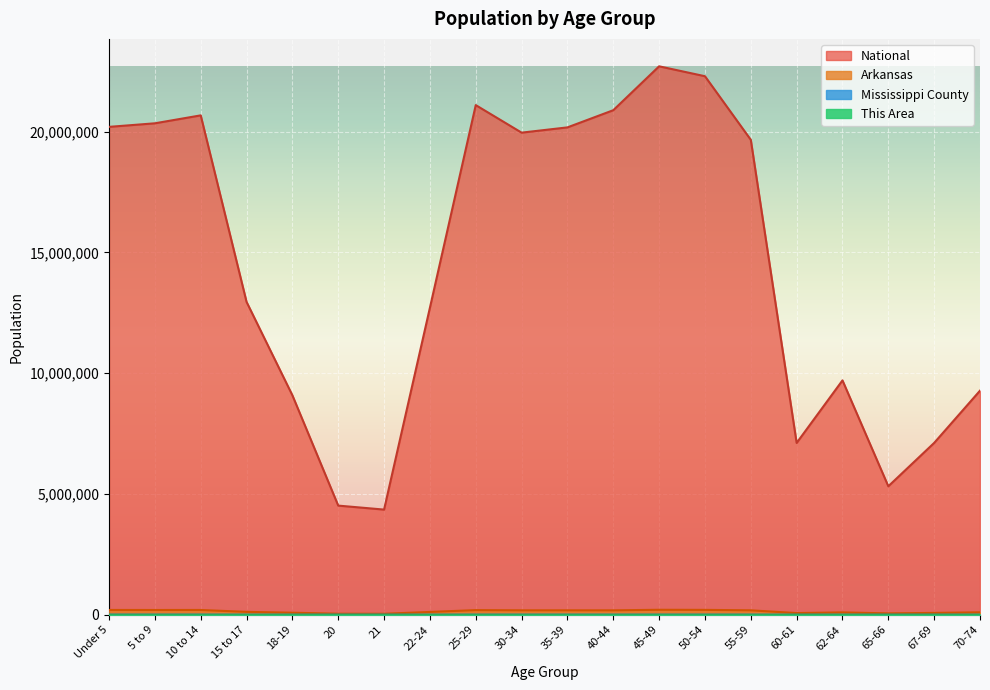

True or false: Mississippi County and National intersect in this chart.

False